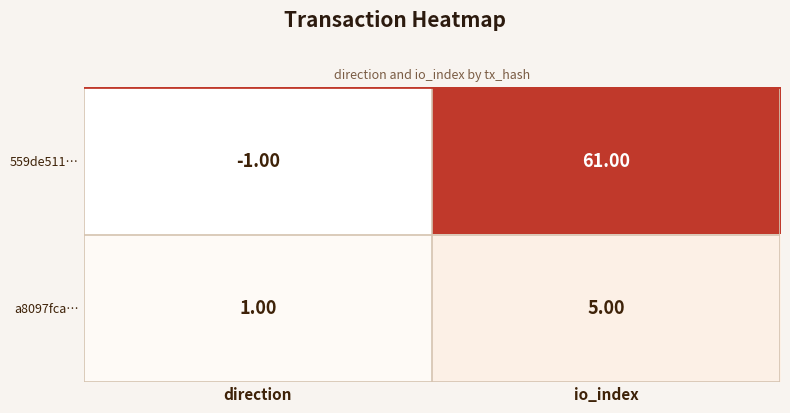

How many values in the 559de511… series are below 61?

1